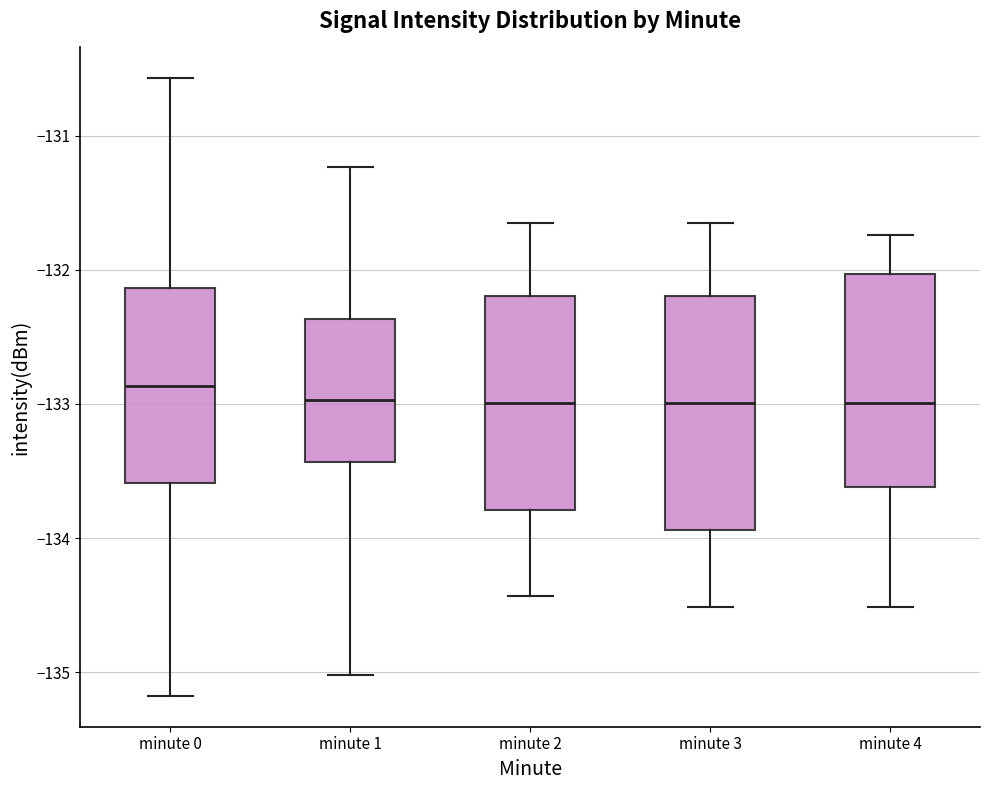

Which box has the highest median line?

minute 0